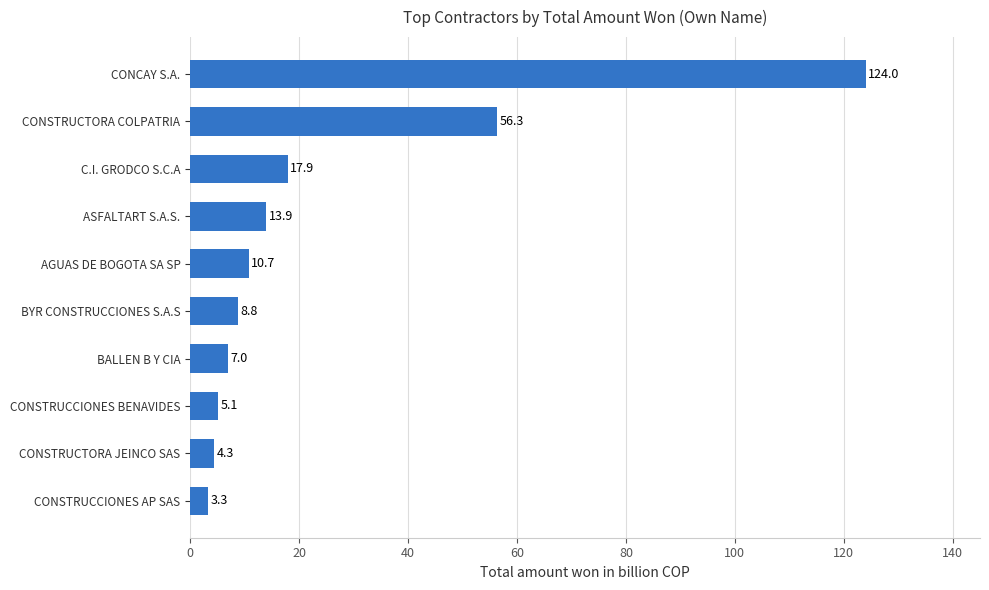

Where is the data nearest to the value 63?

CONSTRUCTORA COLPATRIA